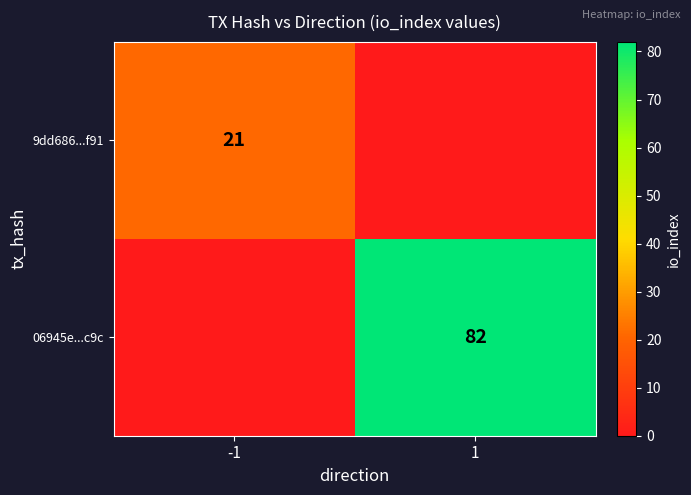

At which category does the chart reach its peak across all series?

1